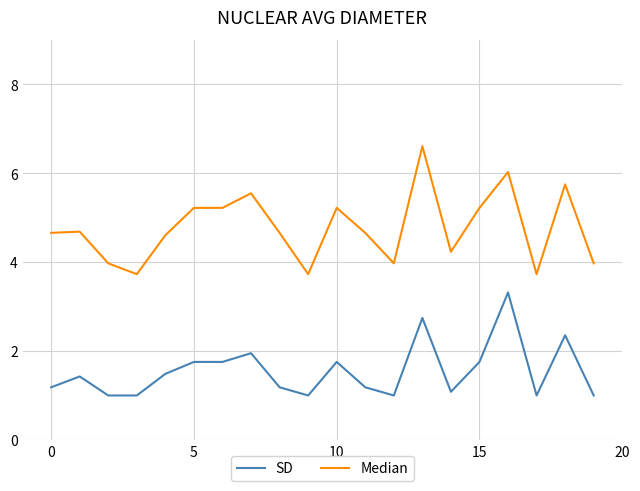

Which series has the largest total across all categories?

Median